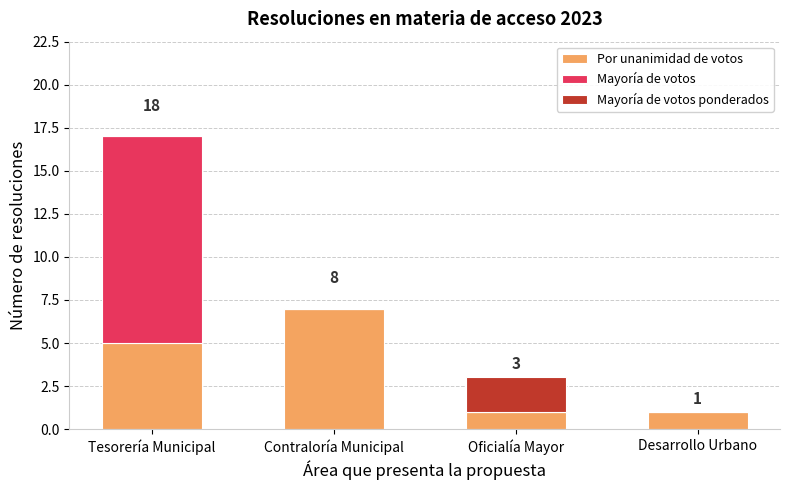

What is the approximate value of Por unanimidad de votos at Oficialía Mayor?

1